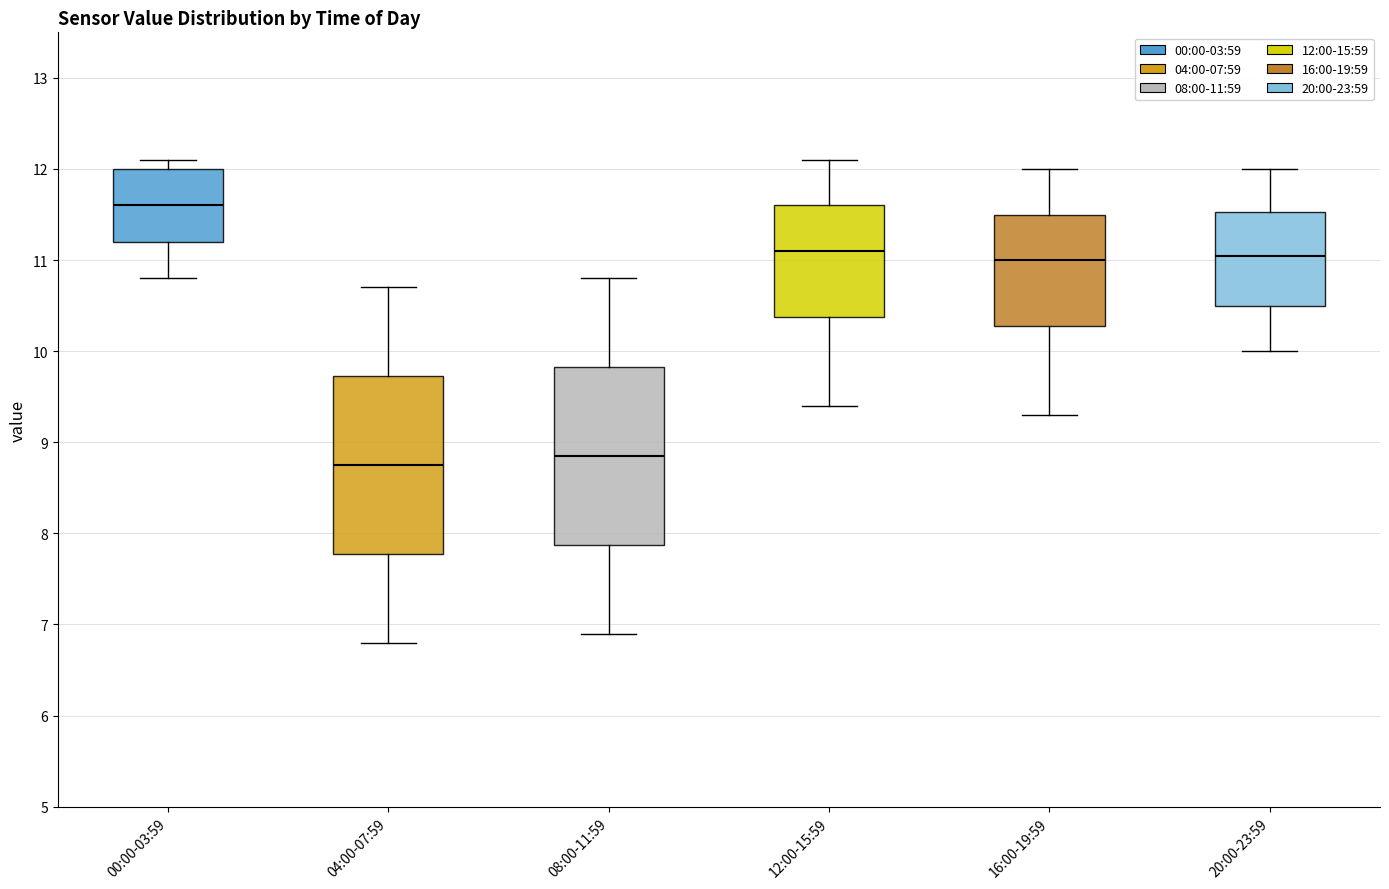

Reading left to right, transcribe this box plot: for each box, give where its median line is, the range the box spans, and where its two whiskers end, as read against the y-axis. The values are not printed on the chart, so give them approximately, as read against the axis.

00:00-03:59: median 11.6, box 11.2 to 12.0, whiskers 10.8 to 12.1
04:00-07:59: median 8.8, box 7.8 to 9.7, whiskers 6.8 to 10.7
08:00-11:59: median 8.9, box 7.9 to 9.8, whiskers 6.9 to 10.8
12:00-15:59: median 11.1, box 10.4 to 11.6, whiskers 9.4 to 12.1
16:00-19:59: median 11.0, box 10.3 to 11.5, whiskers 9.3 to 12.0
20:00-23:59: median 11.1, box 10.5 to 11.5, whiskers 10.0 to 12.0